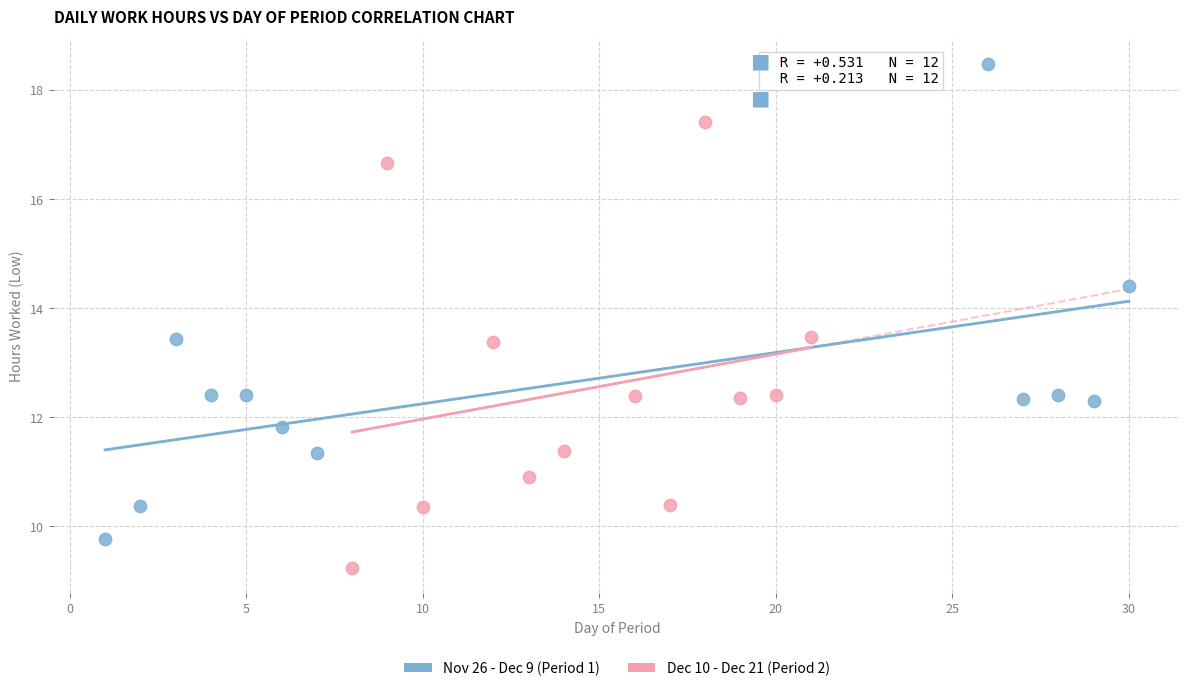

Which series reaches the minimum Y coordinate?

Dec 10 - Dec 21 (Period 2)